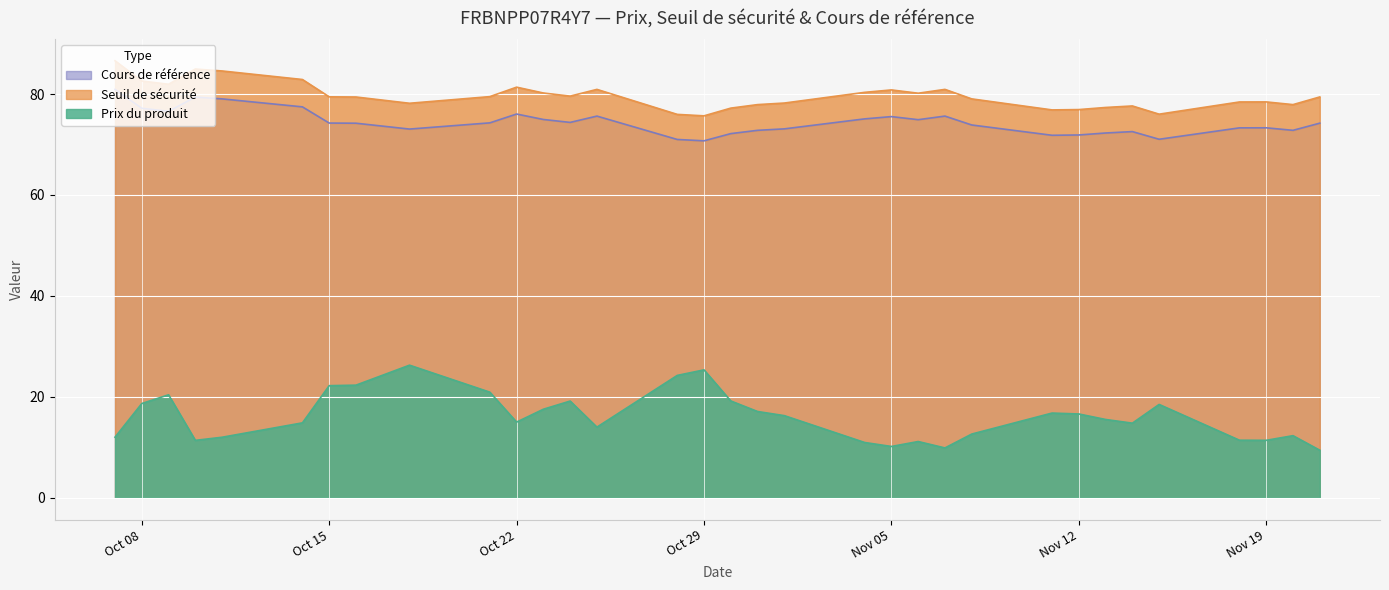

Count the number of data series in this chart.

3